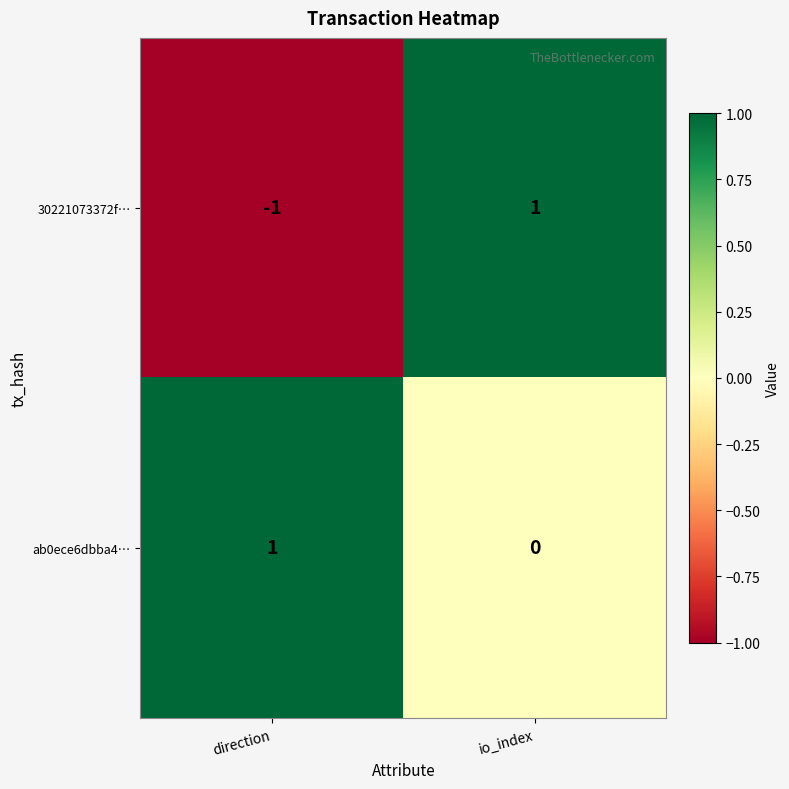

True or false: 30221073372f… has a value of -1 at direction.

True